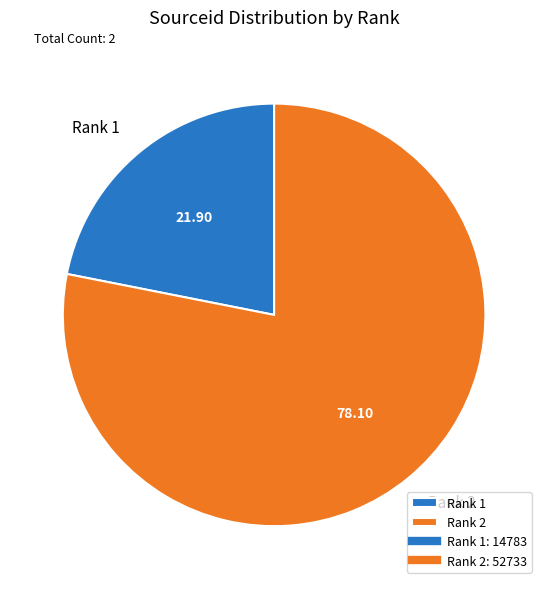

Is the sum of Rank 2 and Rank 1 greater than half?

Yes